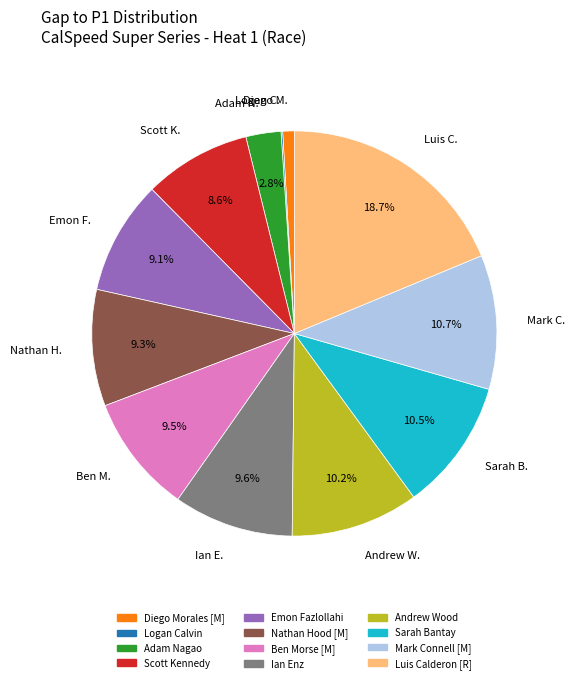

Is there a majority slice in this chart?

No